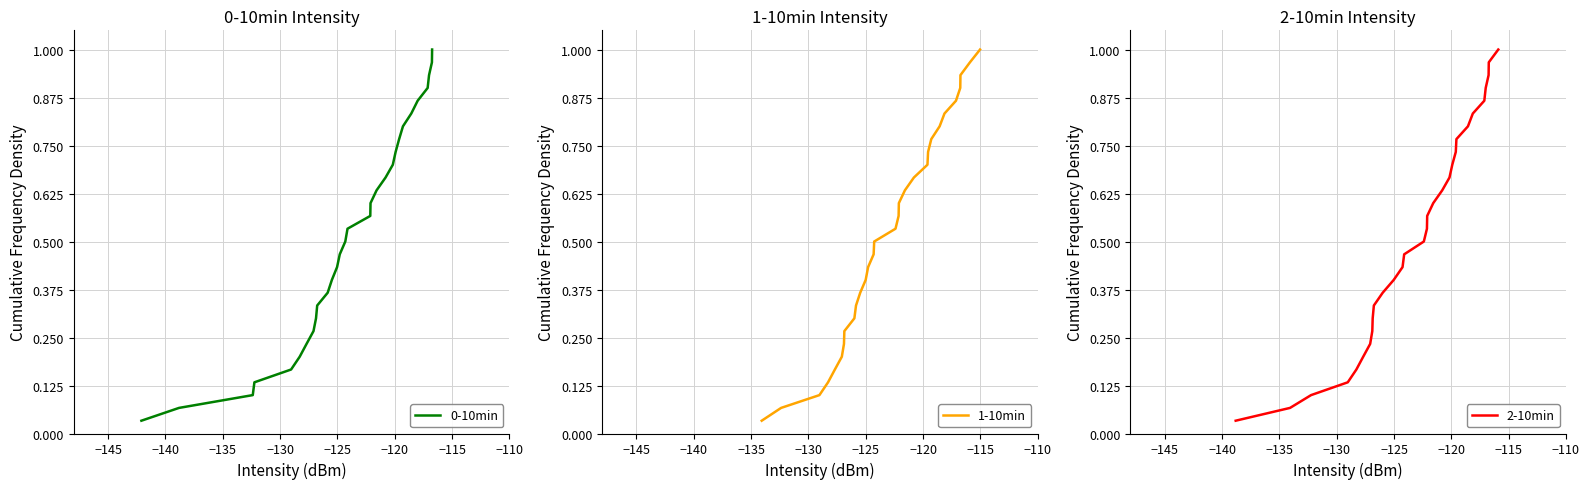

List the series in order of their peak value, highest first.

0-10min, 1-10min, 2-10min